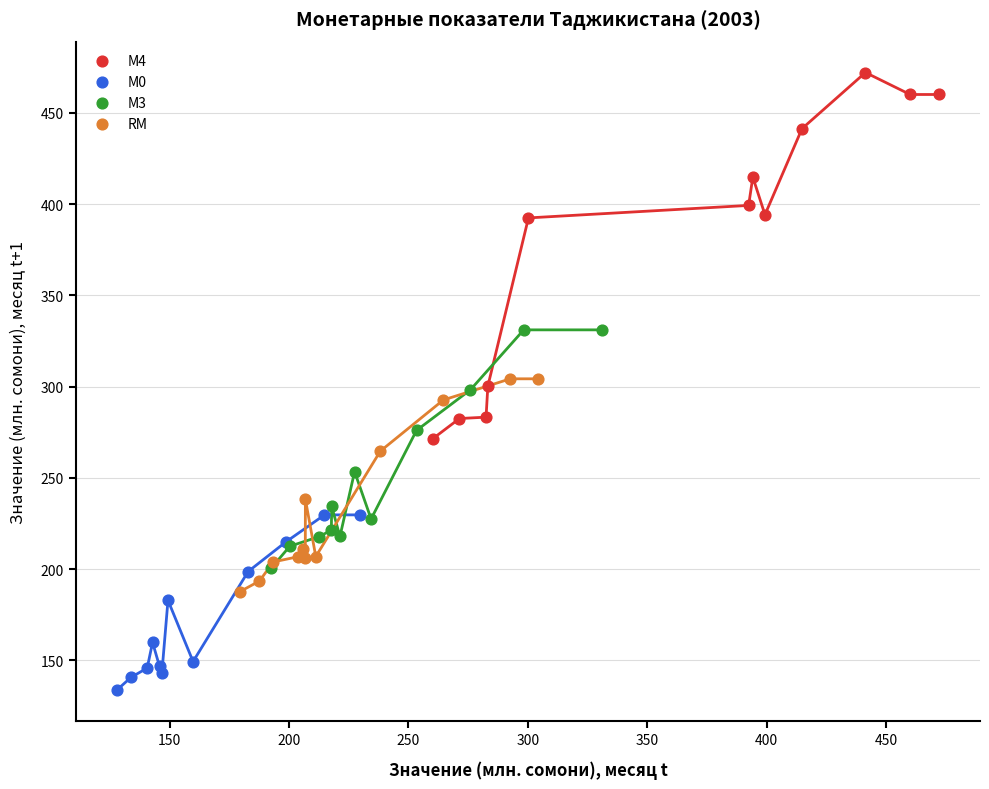

Which series has the widest spread of Y values?

М4